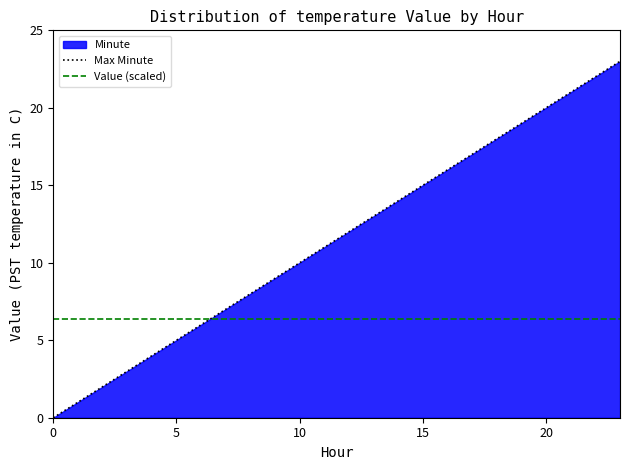

What is the maximum value for Value (scaled)?

6.4